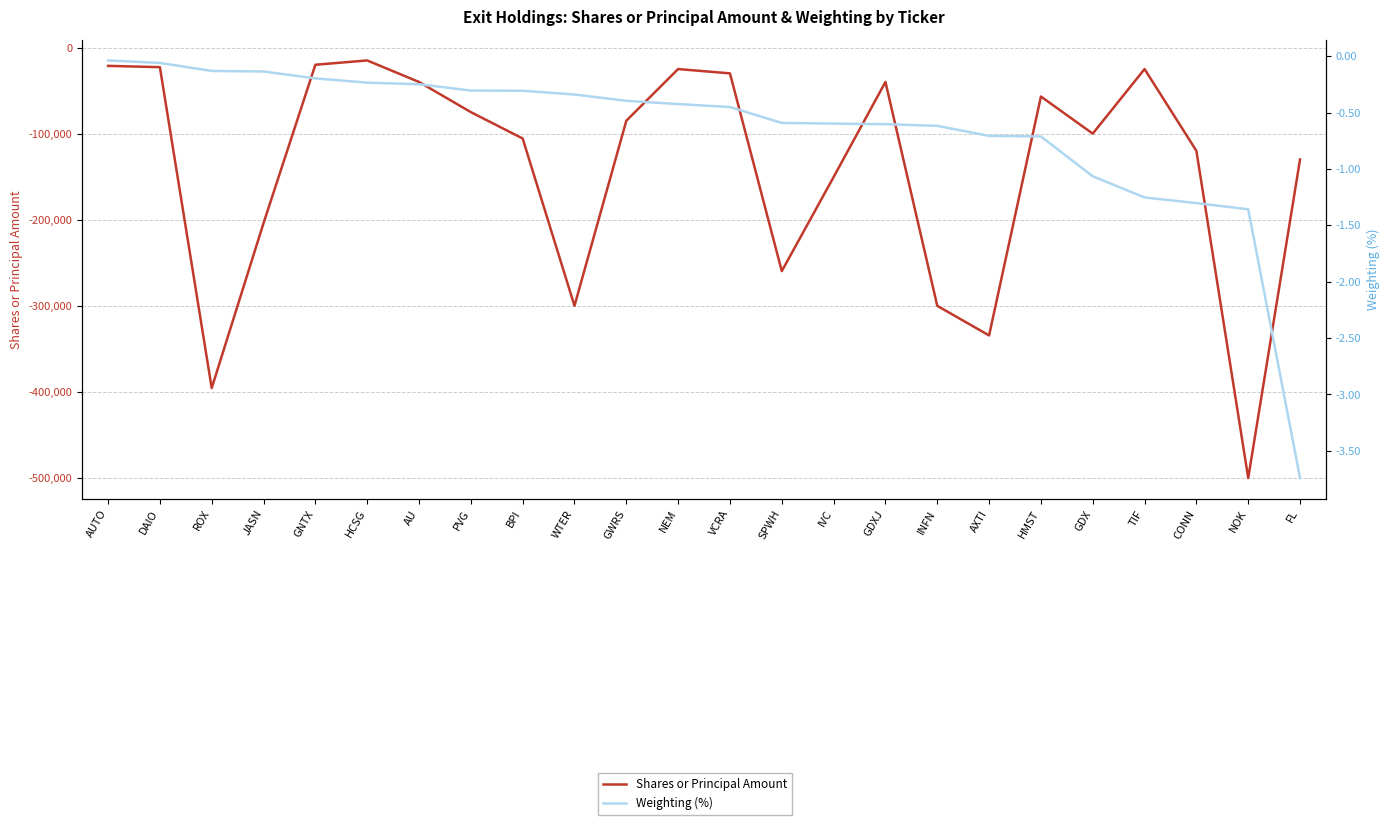

Reading left to right, list all the values displayed in this chart.

Shares or Principal Amount: AUTO=-21300.0	DAIO=-22800.0	ROX=-395500.0	JASN=-203929.0	GNTX=-20000.0	HCSG=-15000.0	AU=-40000.0	PVG=-75000.0	BPI=-105653.0	WTER=-300000.0	GWRS=-85000.0	NEM=-25000.0	VCRA=-30000.0	SPWH=-259682.0	IVC=-150400.0	GDXJ=-40000.0	INFN=-300000.0	AXTI=-334400.0	HMST=-56900.0	GDX=-100000.0	TIF=-25000.0	CONN=-120000.0	NOK=-500000.0	FL=-130000.0
Weighting (%): AUTO=-0.0	DAIO=-0.1	ROX=-0.1	JASN=-0.1	GNTX=-0.2	HCSG=-0.2	AU=-0.2	PVG=-0.3	BPI=-0.3	WTER=-0.3	GWRS=-0.4	NEM=-0.4	VCRA=-0.5	SPWH=-0.6	IVC=-0.6	GDXJ=-0.6	INFN=-0.6	AXTI=-0.7	HMST=-0.7	GDX=-1.1	TIF=-1.3	CONN=-1.3	NOK=-1.4	FL=-3.7